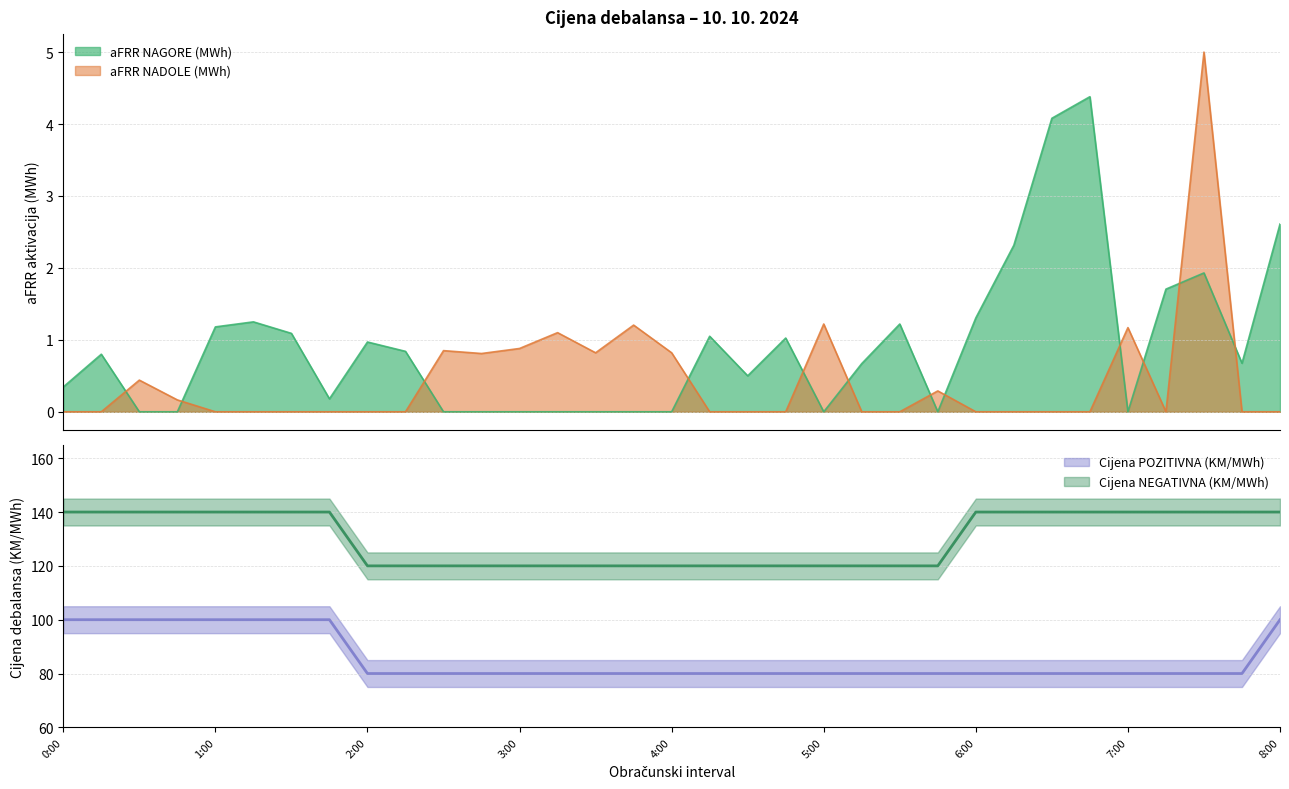

Between 7:30 and 0:15, which is larger?

7:30